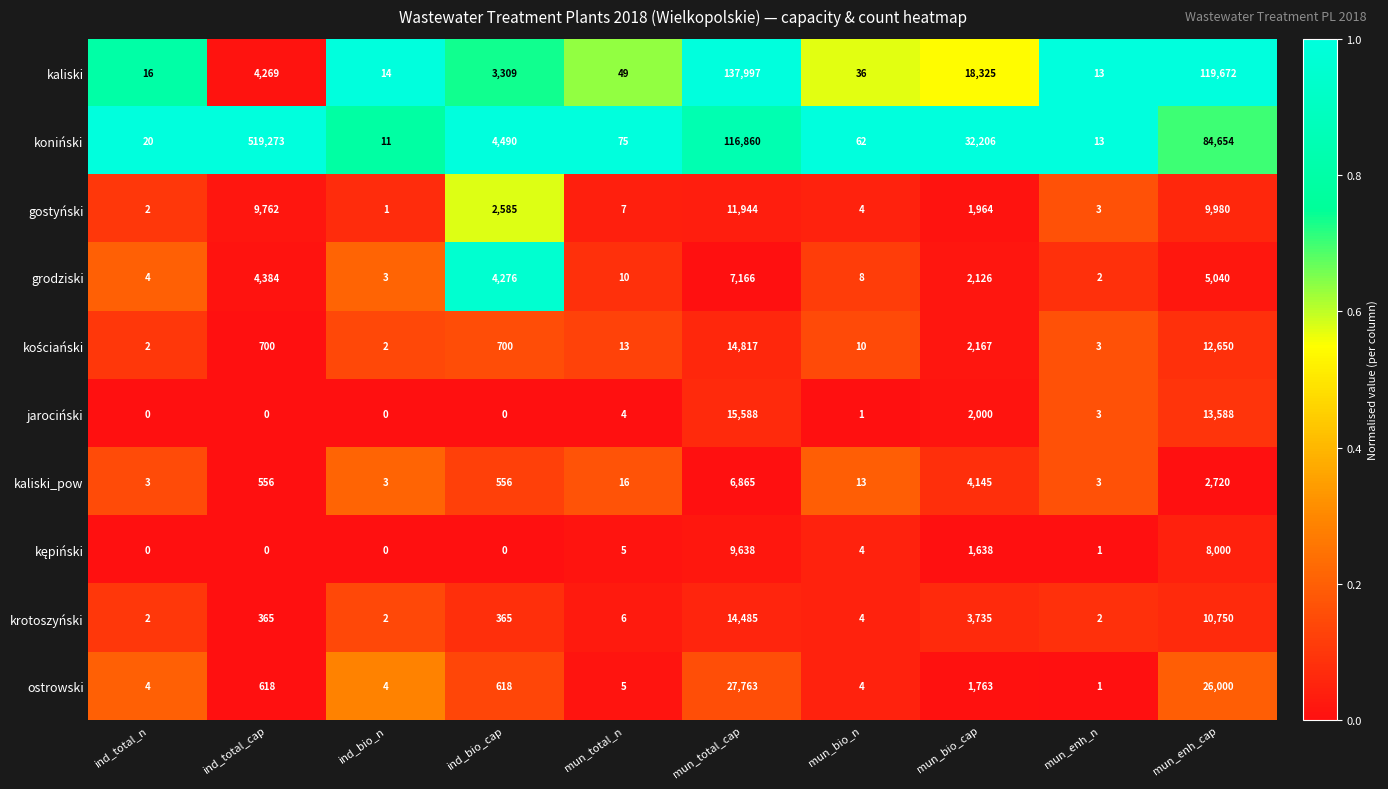

What is the highest value of the grodziski series?

7166